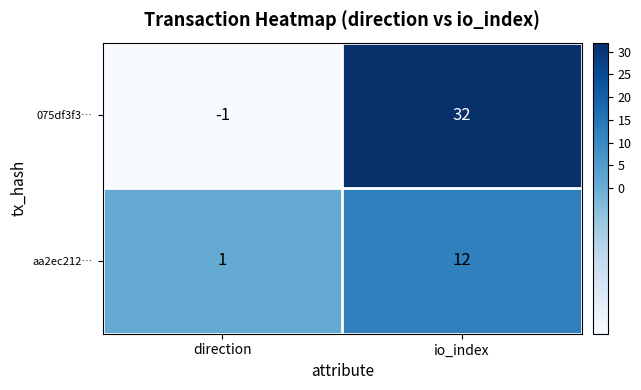

Rank the series by their average value, from lowest to highest.

aa2ec212…, 075df3f3…